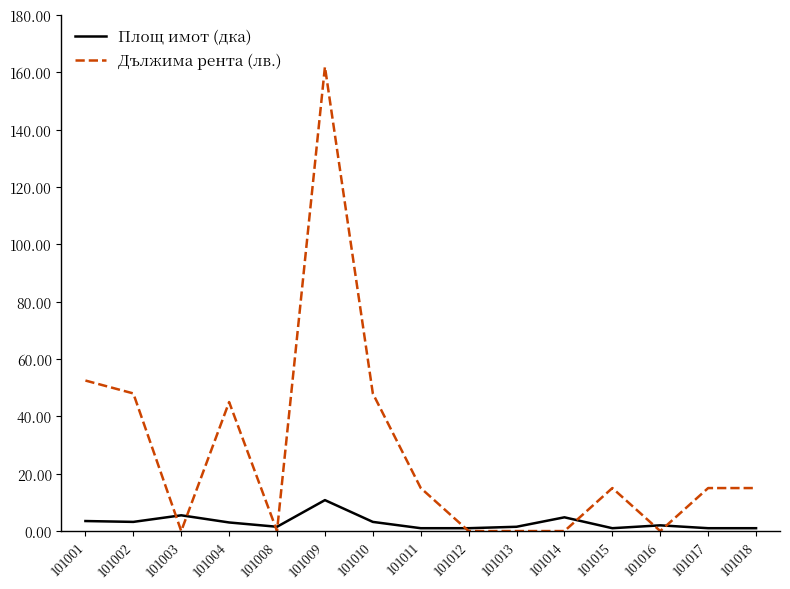

Which series has the widest spread of values?

Дължима рента (лв.)